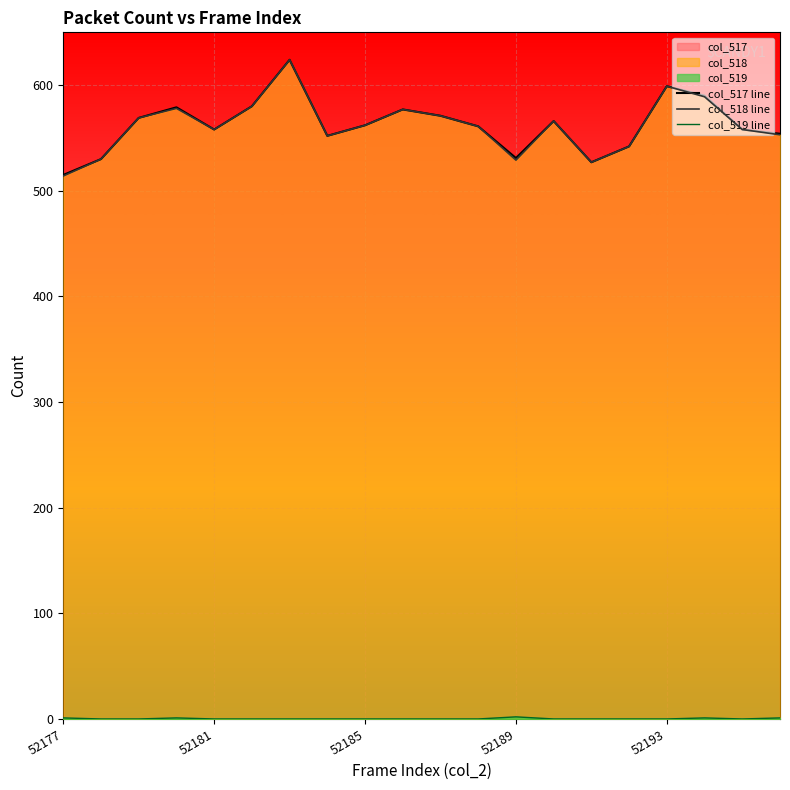

What is the value of the col_519 line point at the 13th from the left?

2